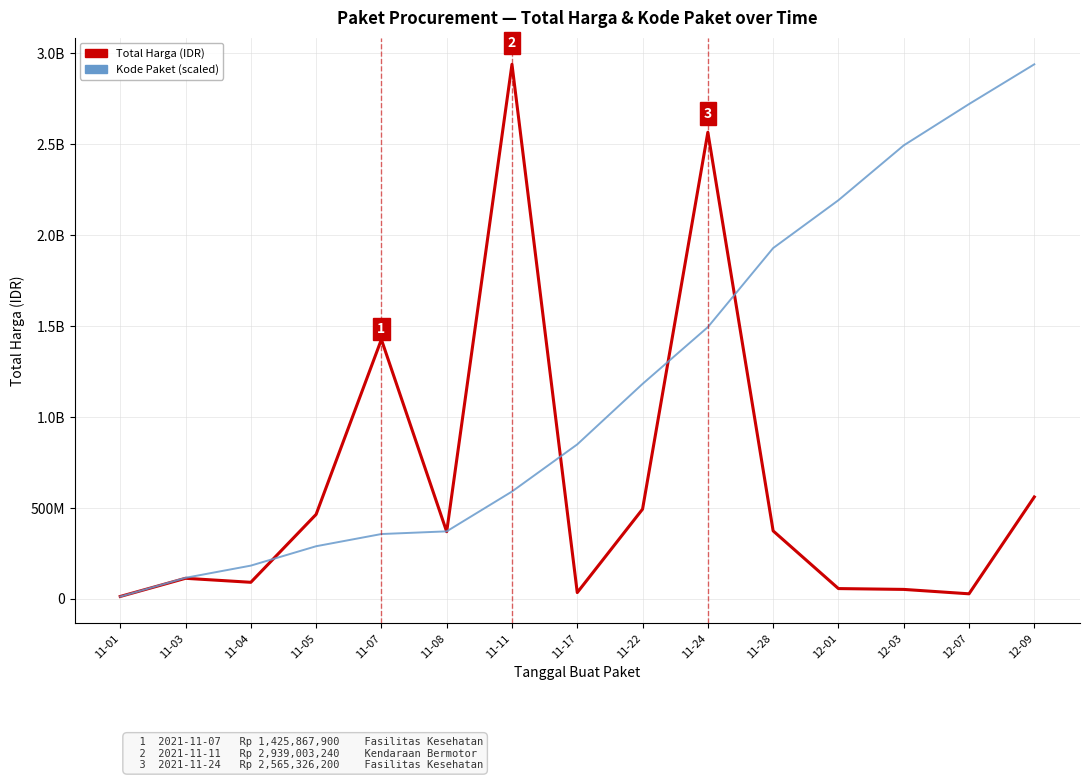

What are all the series names shown in the legend?

Total Harga (IDR), Kode Paket (scaled)